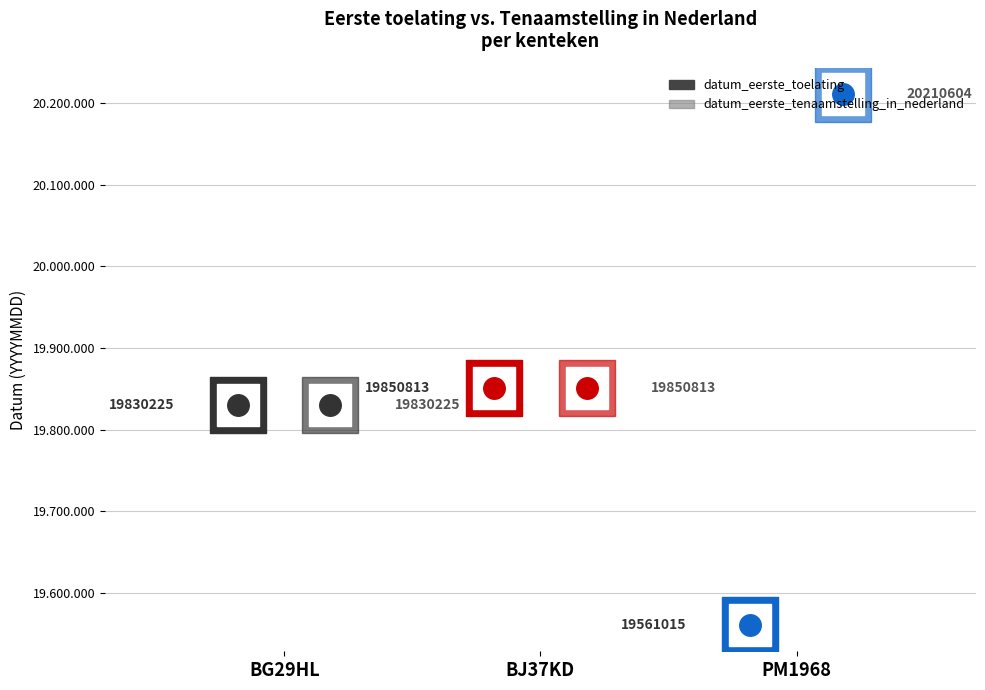

At which category is the sum across all series the highest?

PM1968